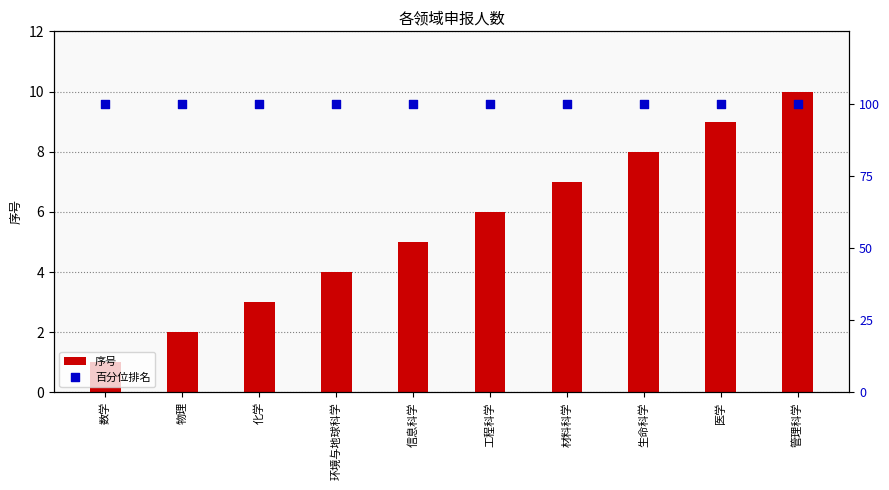

What are all the series names shown in the legend?

序号, 百分位排名